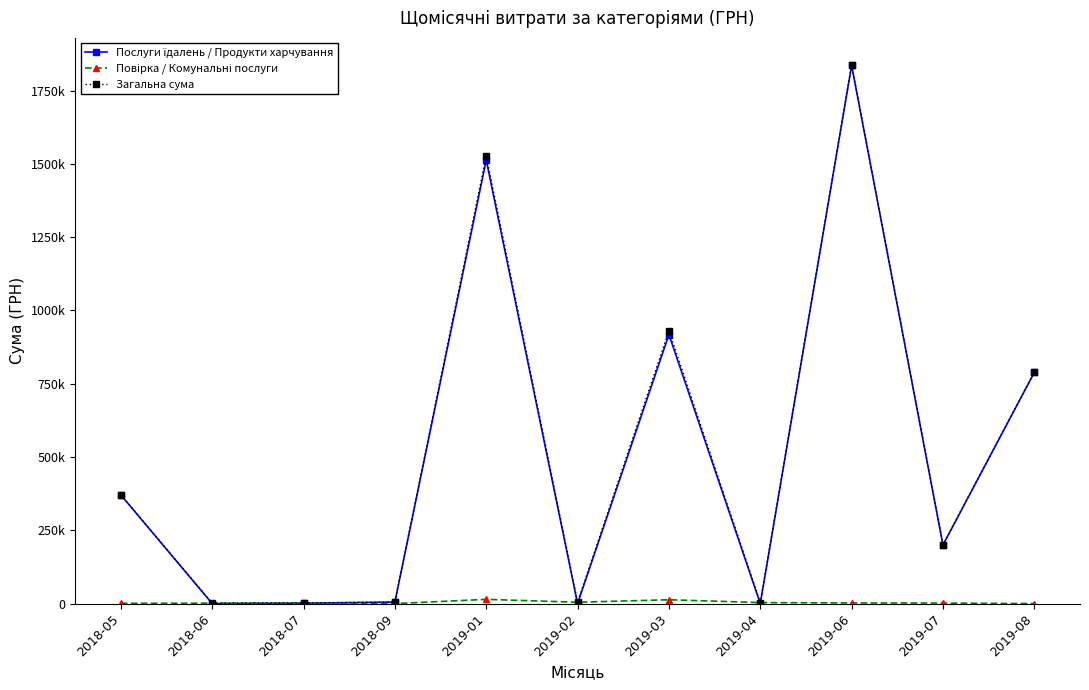

Rank the categories by Загальна сума value from highest to lowest.

2019-06, 2019-01, 2019-03, 2019-08, 2018-05, 2019-07, 2018-09, 2019-02, 2019-04, 2018-07, 2018-06